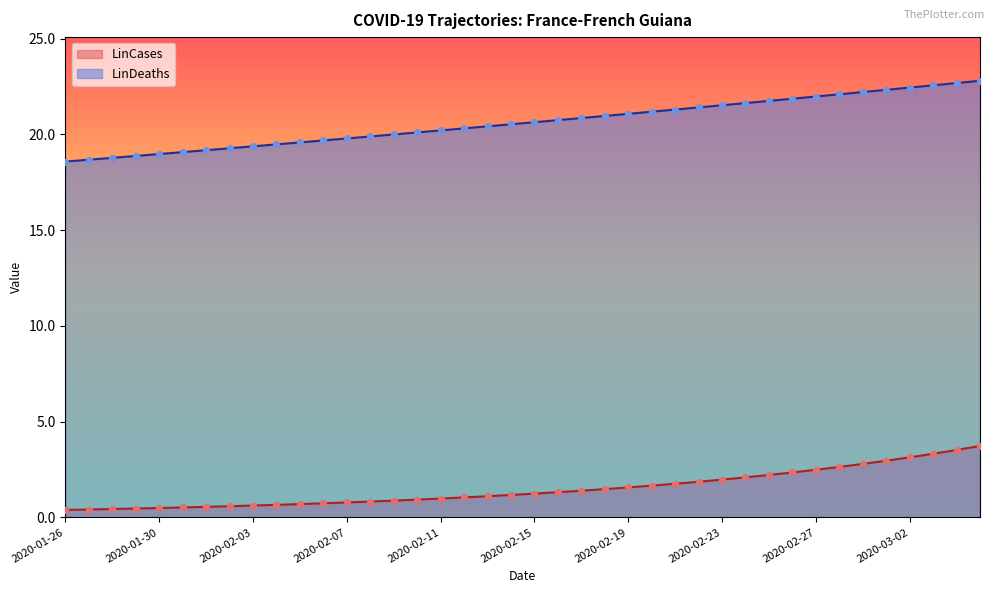

What are all the series names shown in the legend?

LinCases, LinDeaths